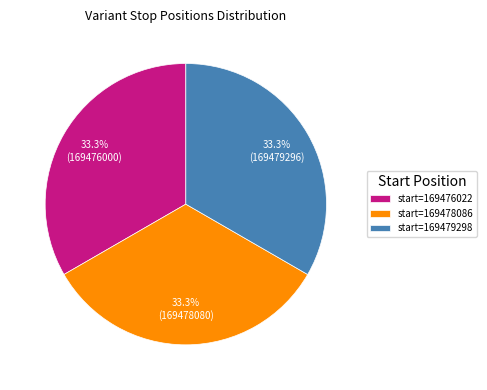

Is there any slice that represents more than half of the pie?

No